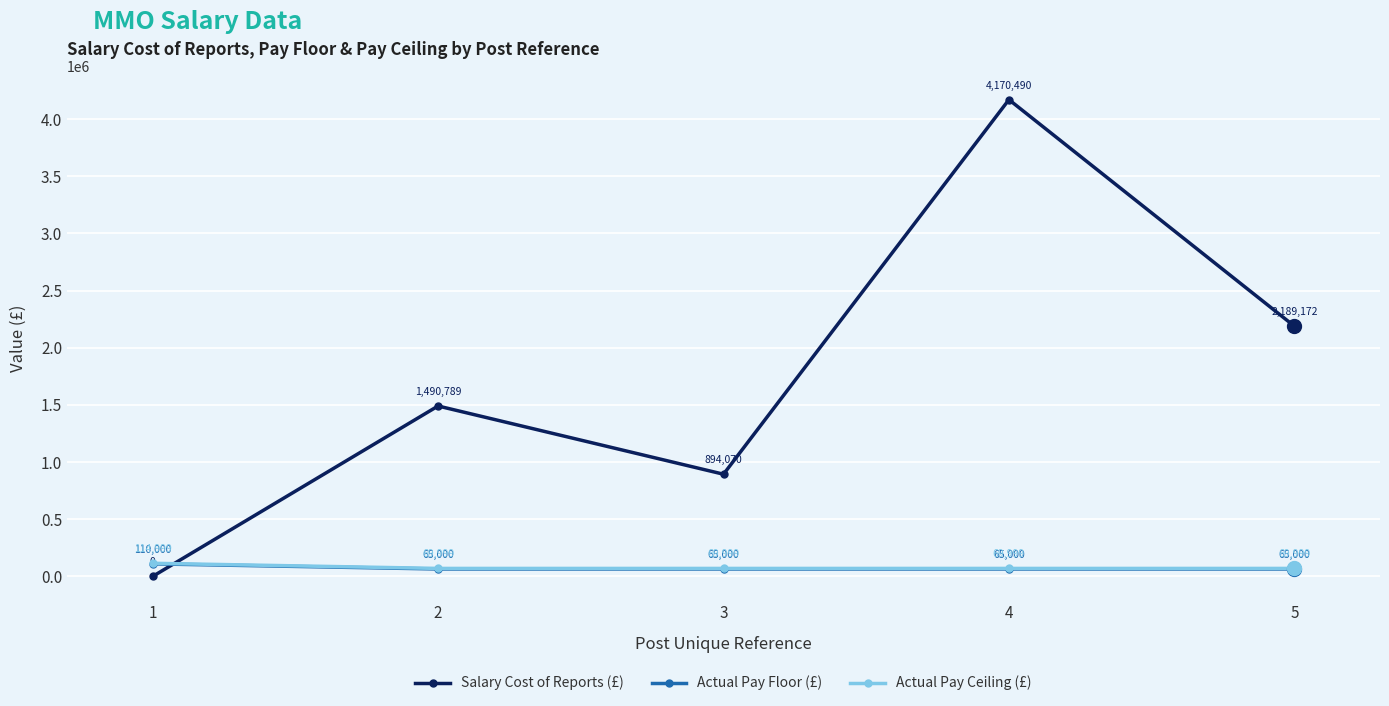

What are all the series names shown in the legend?

Salary Cost of Reports (£), Actual Pay Floor (£), Actual Pay Ceiling (£)